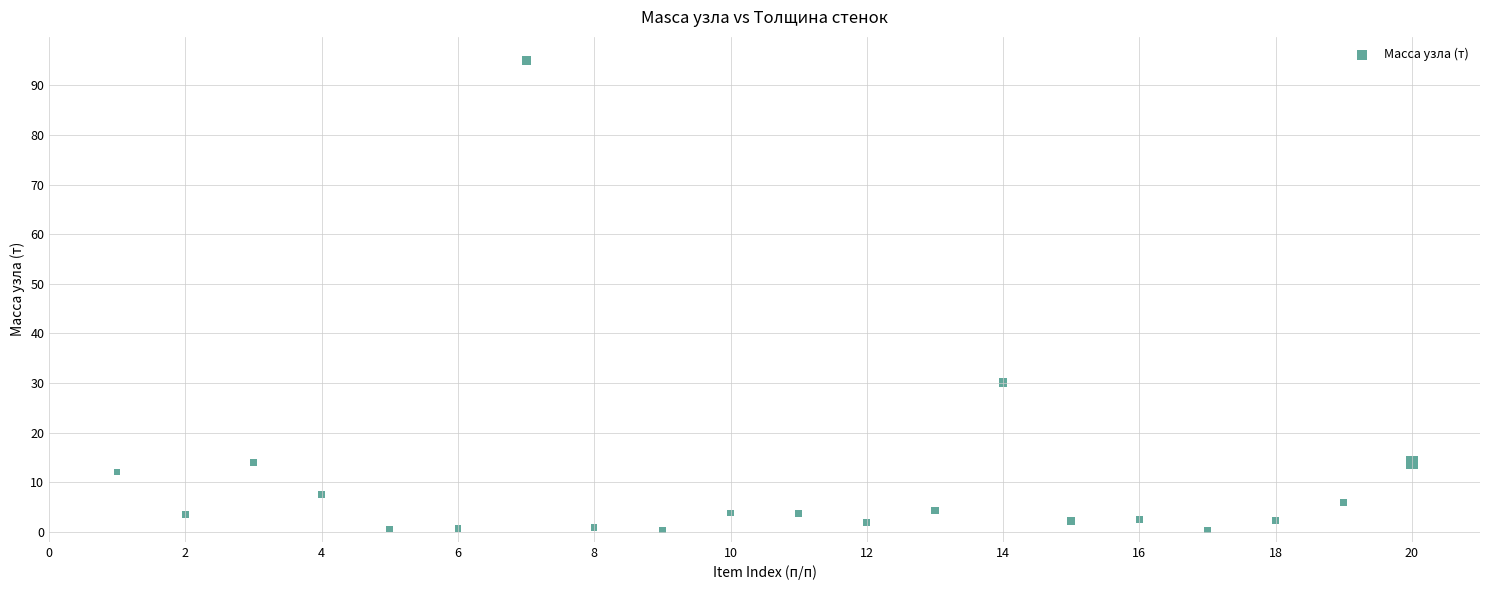

What is the range of Y values (max minus min)?

94.6